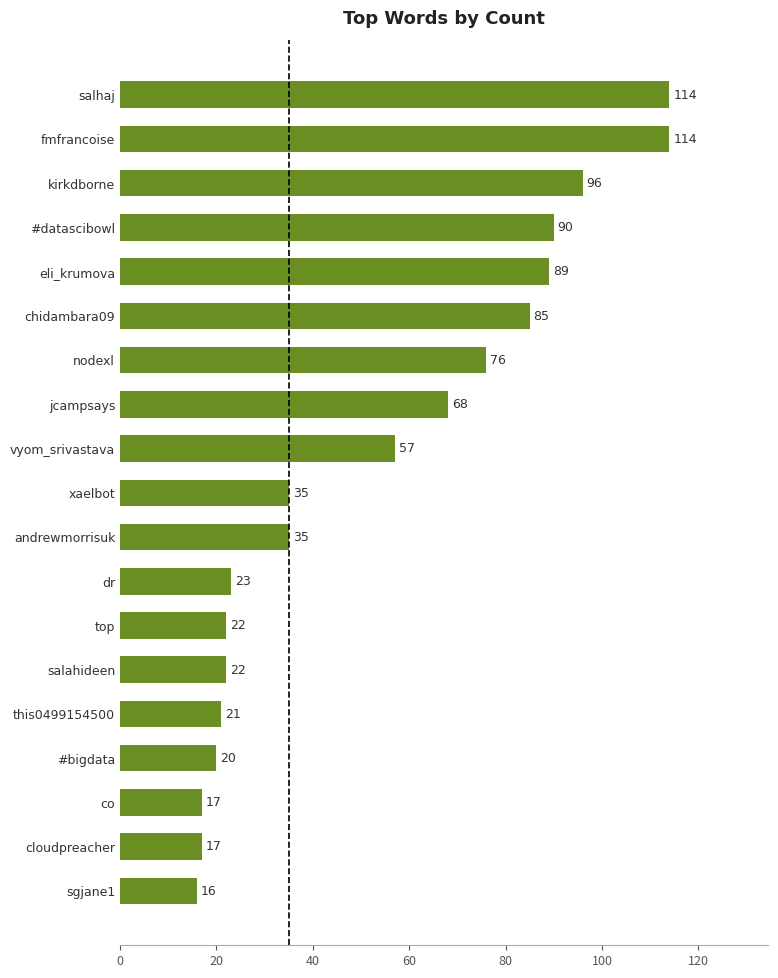

At which label is the value closest to 65?

jcampsays